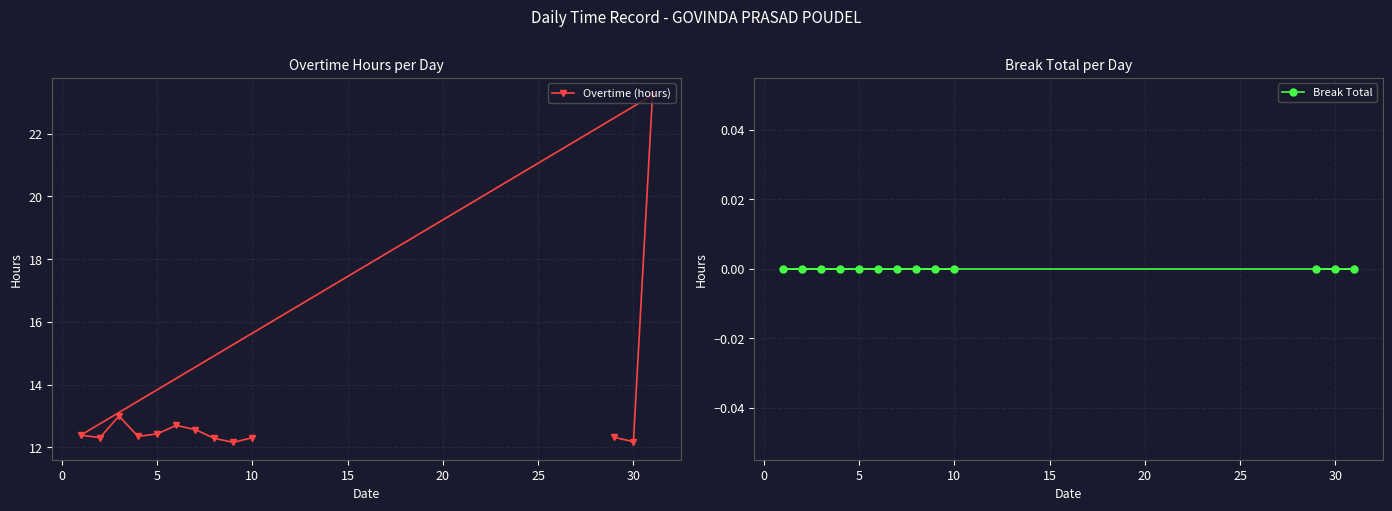

What is the value of the Overtime (hours) point at the 4th from the left?

12.4